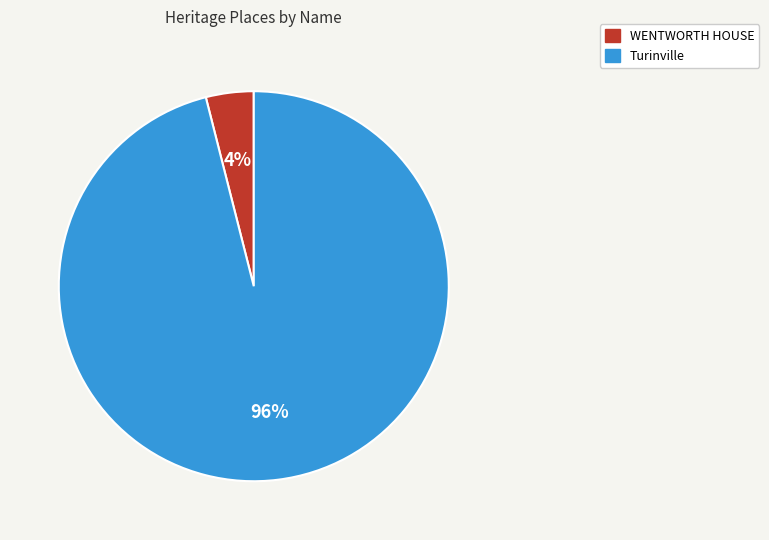

What percentage is the WENTWORTH HOUSE slice, to the nearest percent?

4%